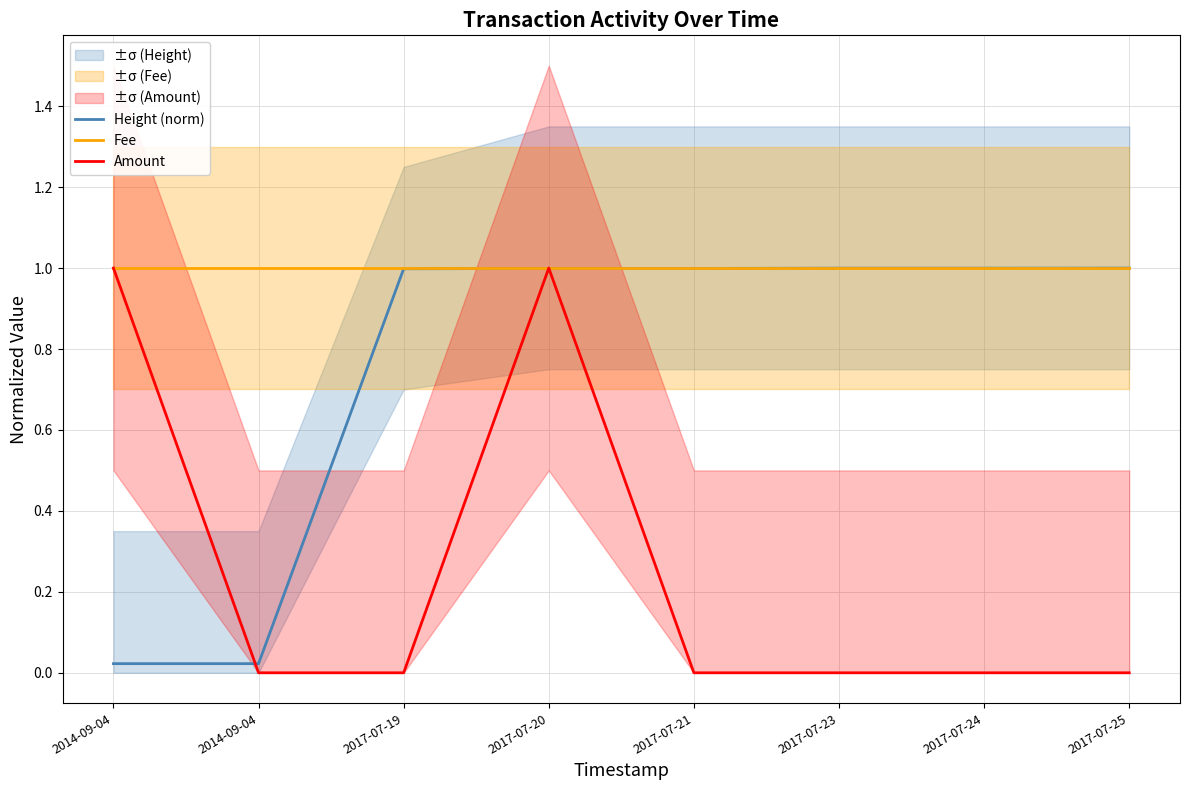

True or false: Height (norm) and Amount cross at least once.

True